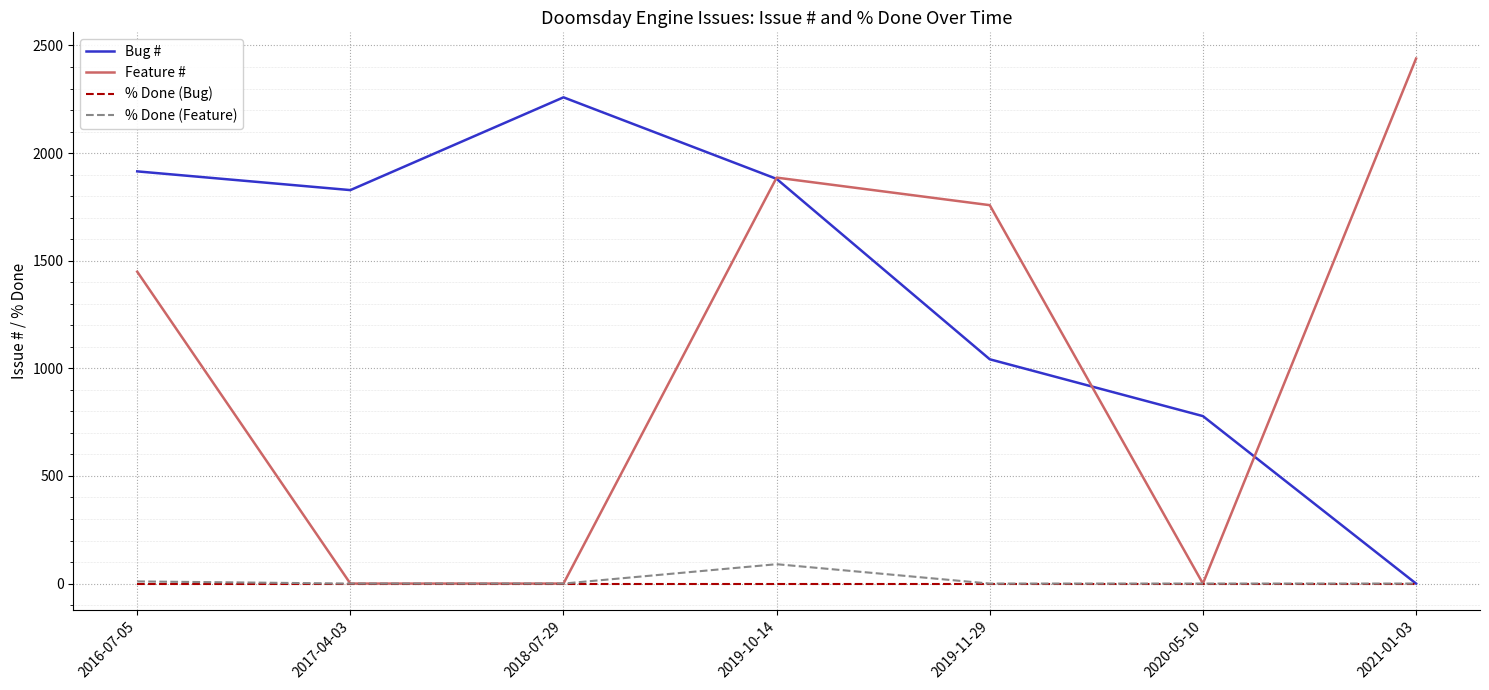

What is the difference between the highest and lowest values at 2020-05-10?

778